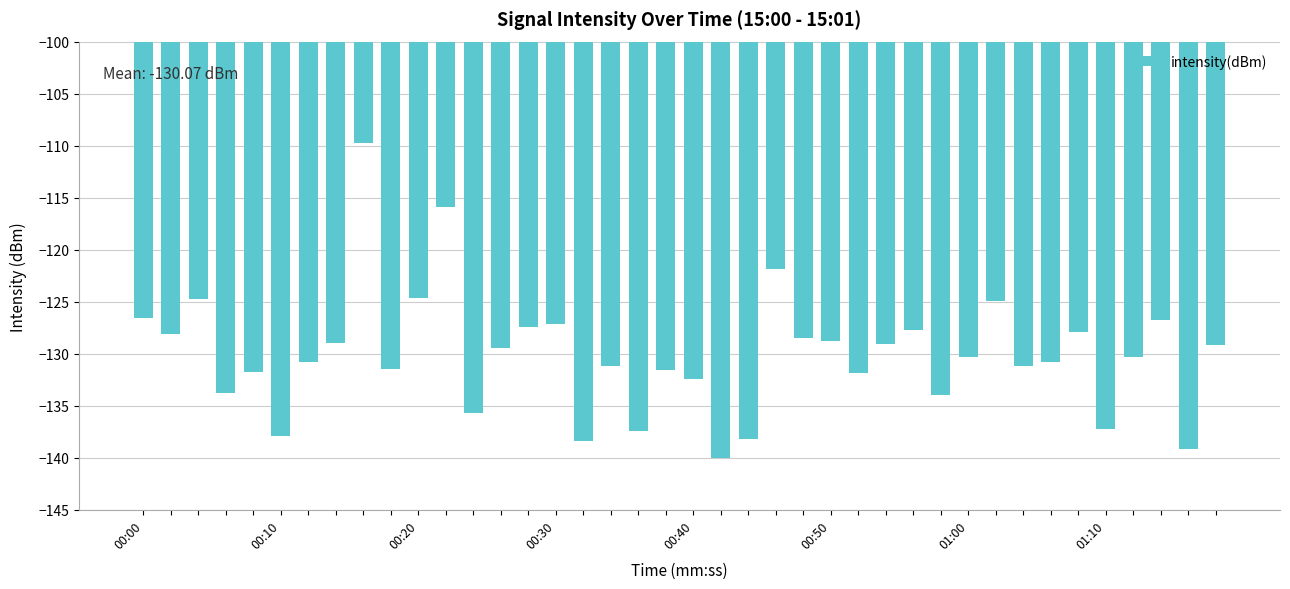

What is the greatest value displayed?

-109.8